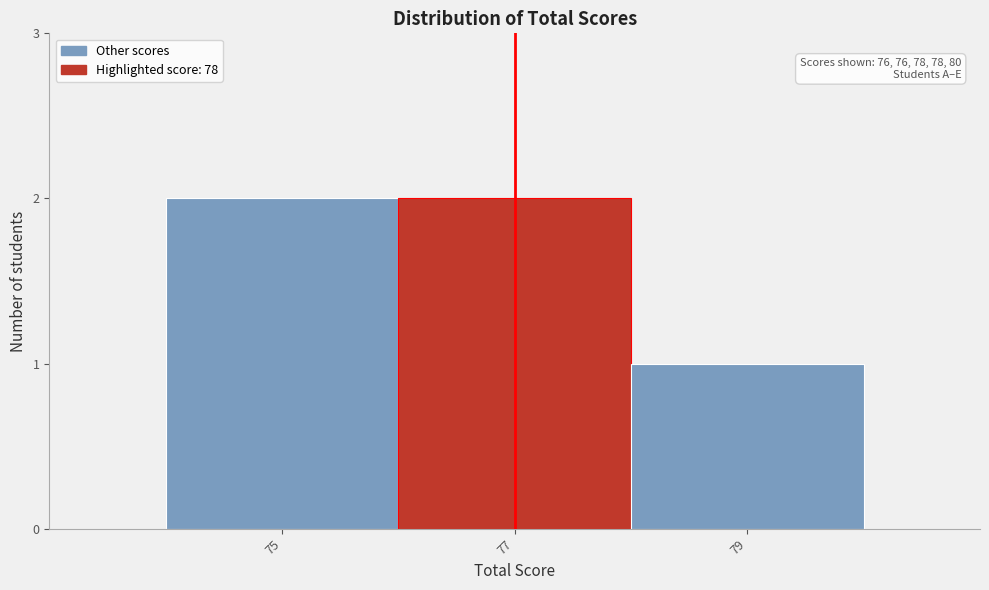

Reading left to right, extract all data points from this chart.

75=2	77=2	79=1